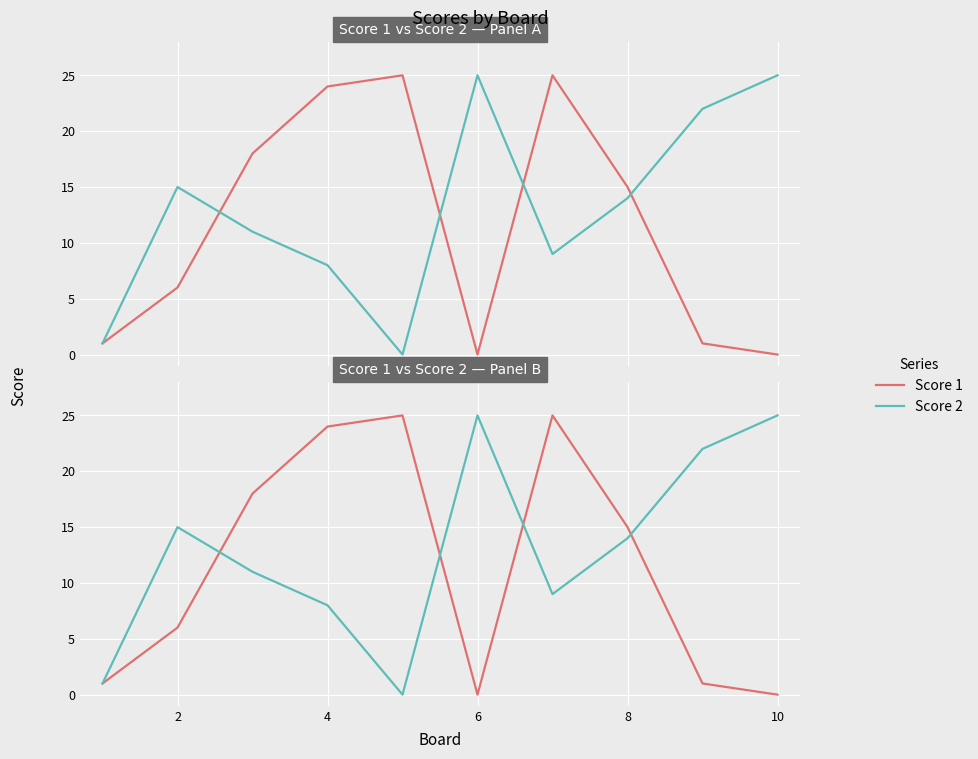

The value of Score 2 at 2 is 15. True or false?

True